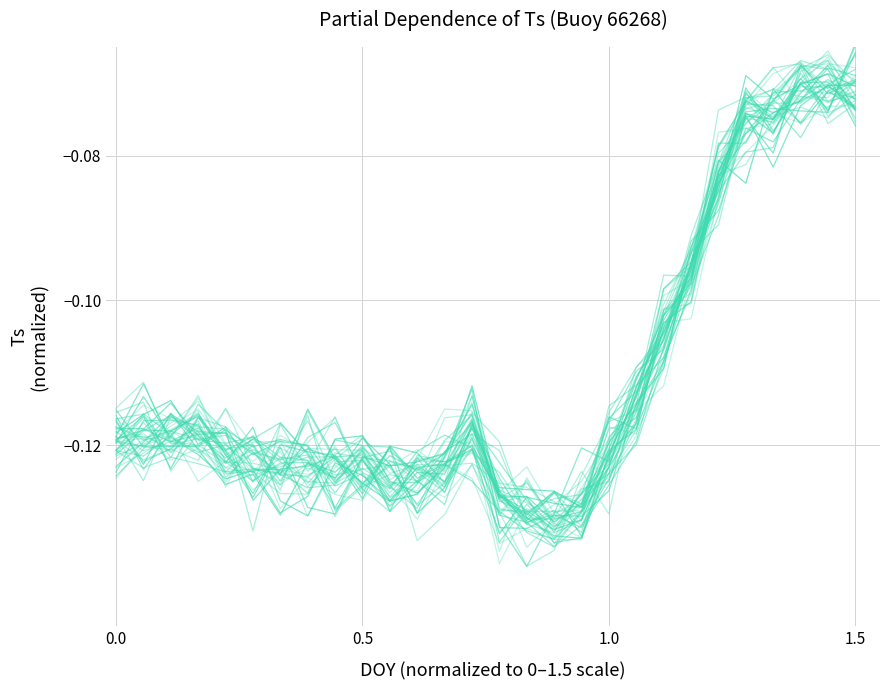

How many categories are shown in the chart?

28